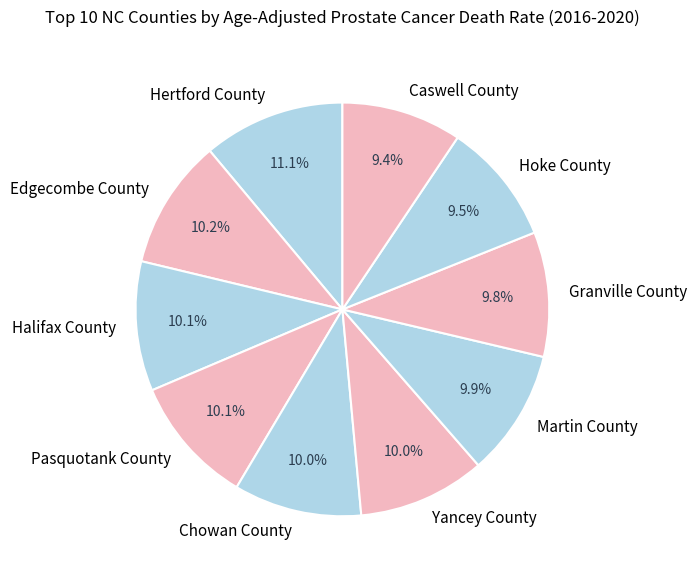

The Martin County slice represents 19% of the pie. True or false?

False